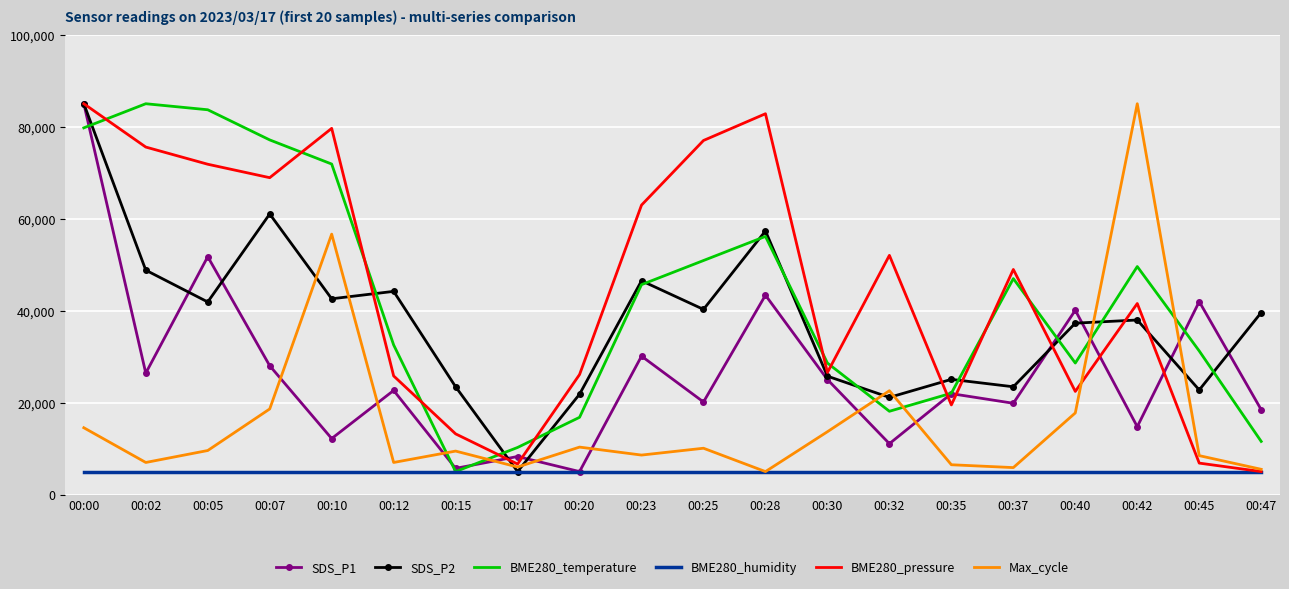

What is the difference between the highest and lowest values at 00:28?

77822.8